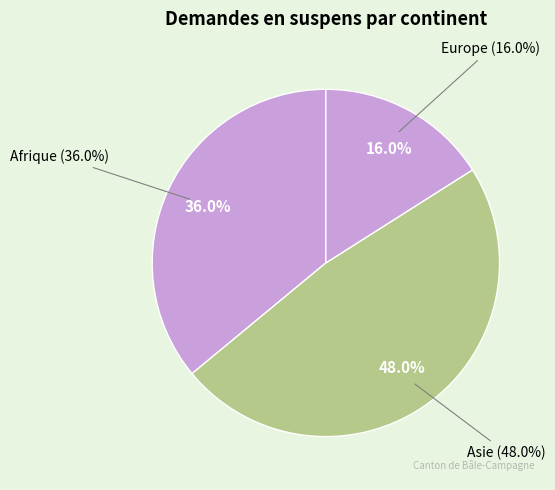

Which slice is the largest?

Asie